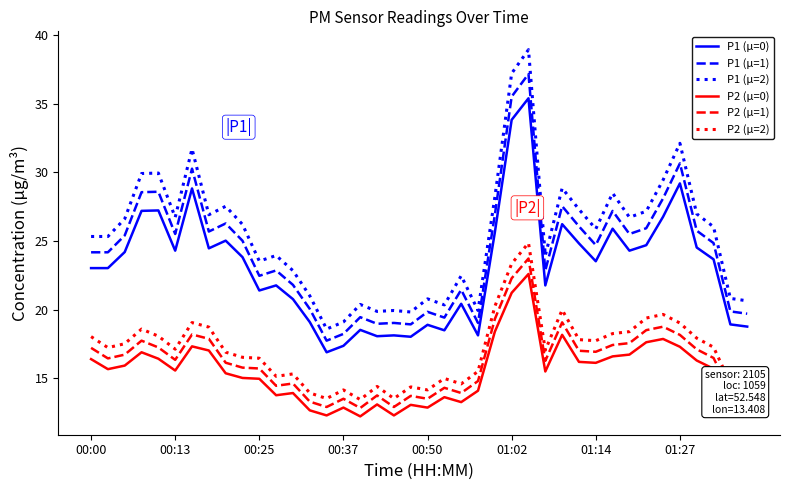

Which series has the largest range (max minus min)?

P1 (µ=2)